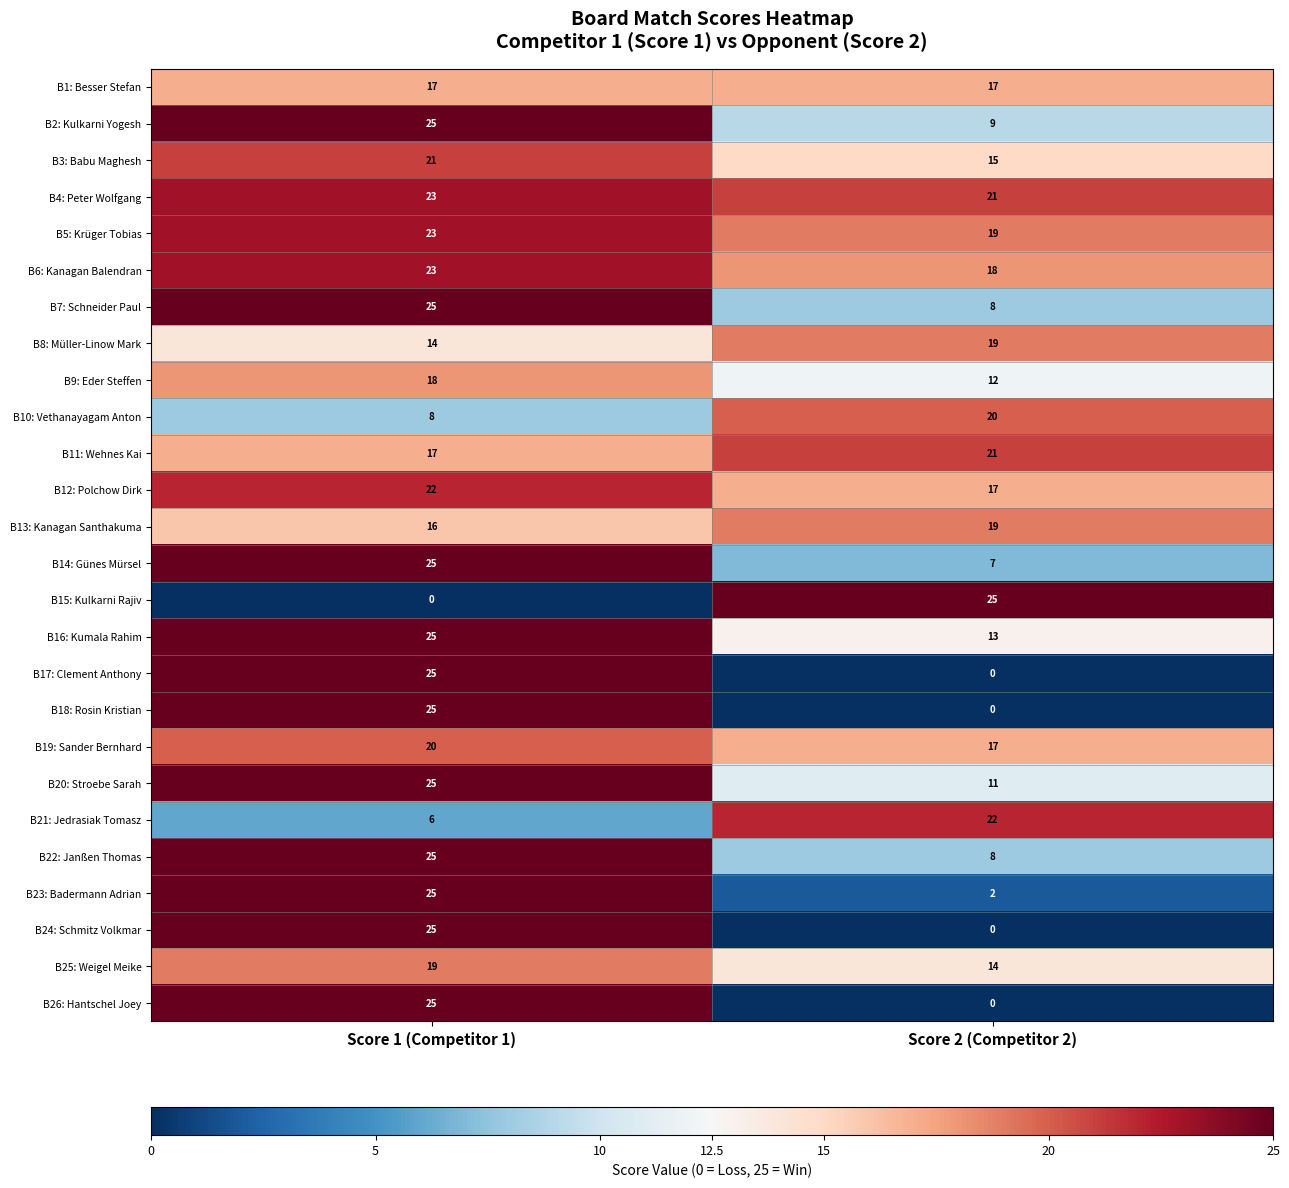

Is it true that B22: Janßen Thomas equals 8 at Score 2 (Competitor 2)?

True